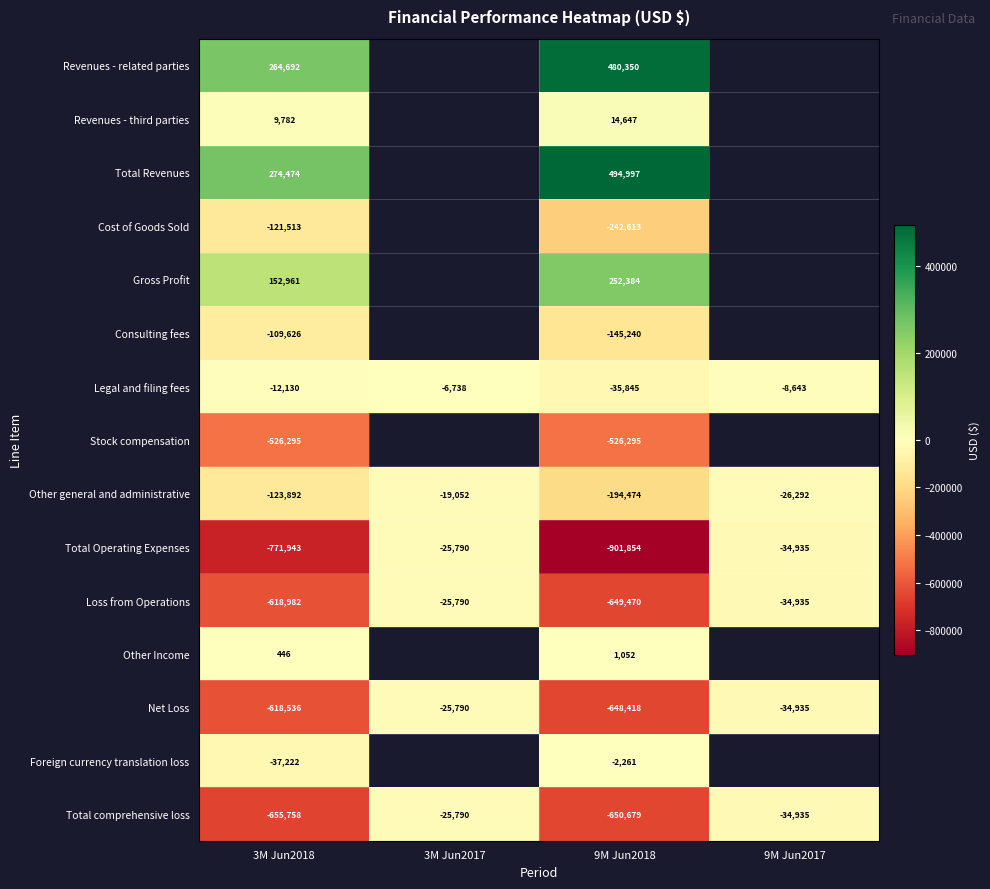

Which has a higher value, 9M Jun2018 or 3M Jun2017?

3M Jun2017